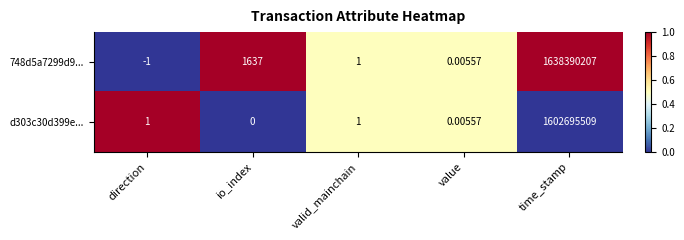

Rank the series at time_stamp from highest to lowest value.

748d5a7299d9..., d303c30d399e...